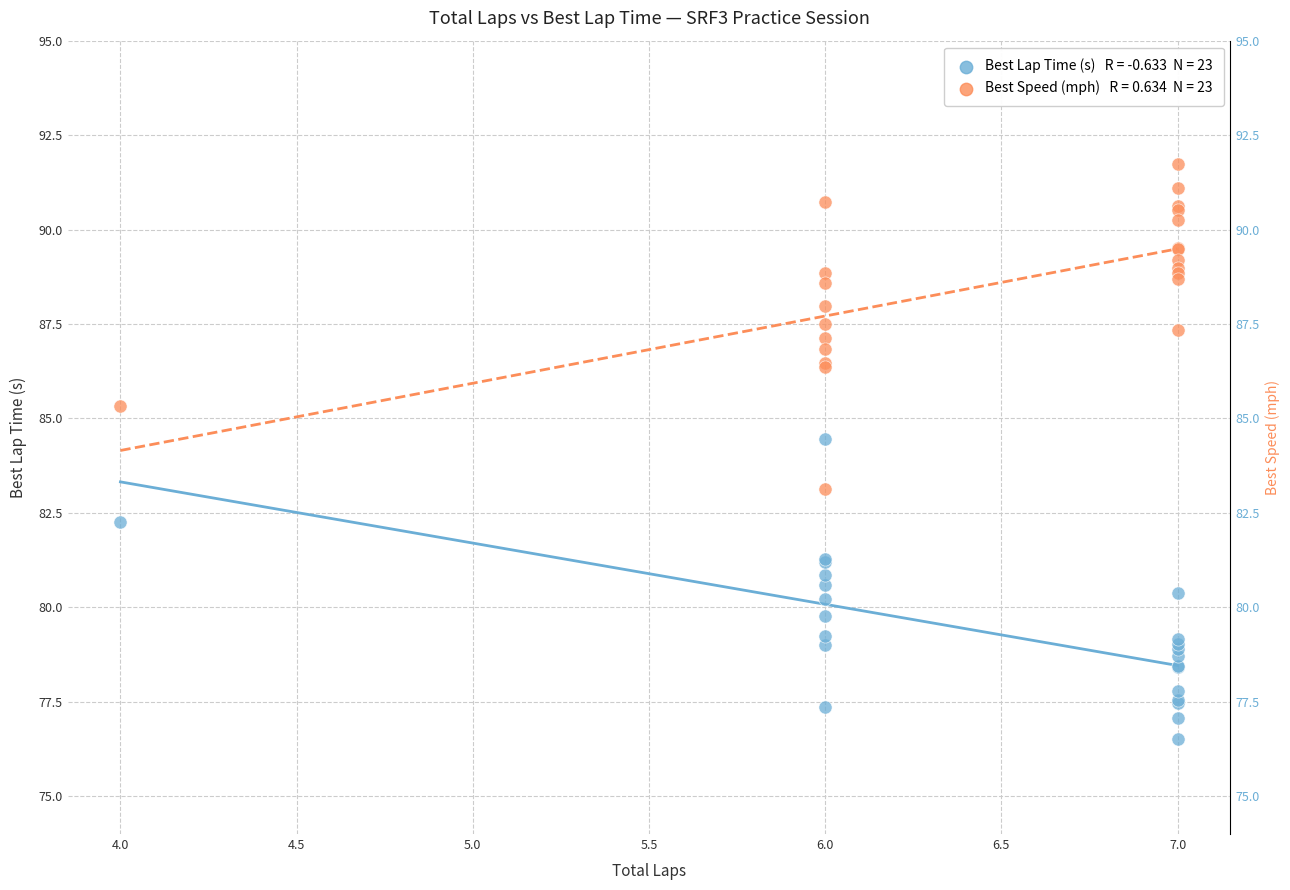

Across all series, what Y value is closest to 84?

84.4